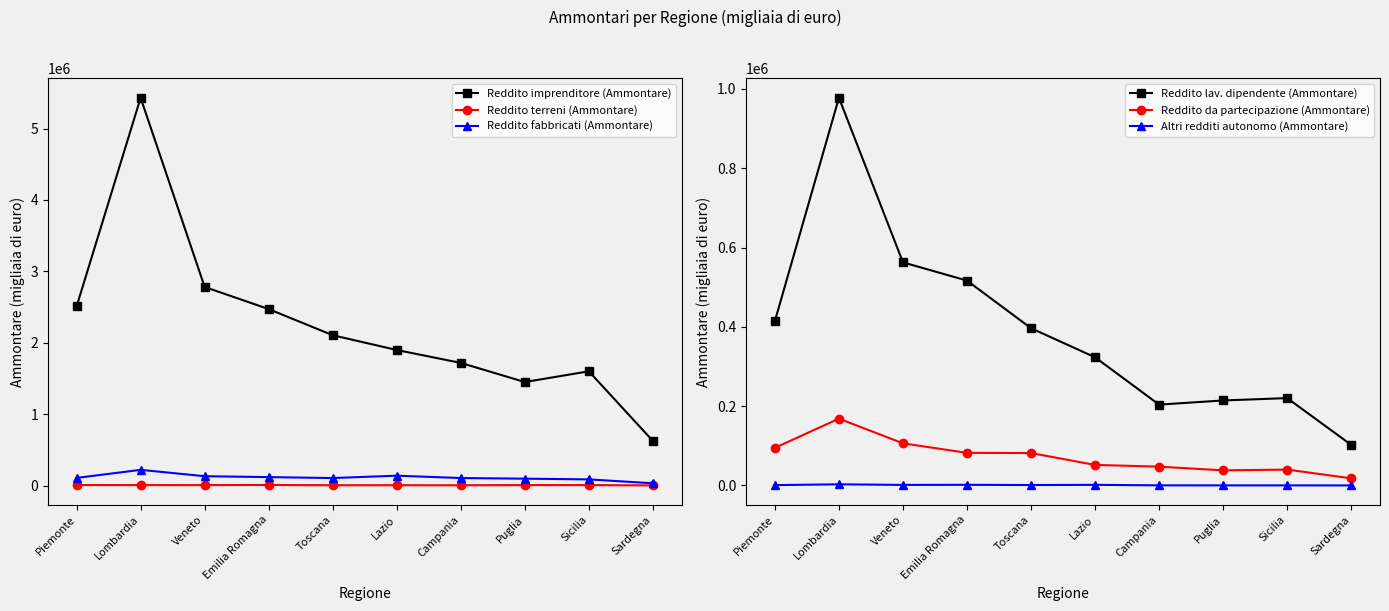

How many data points does each series have?

10